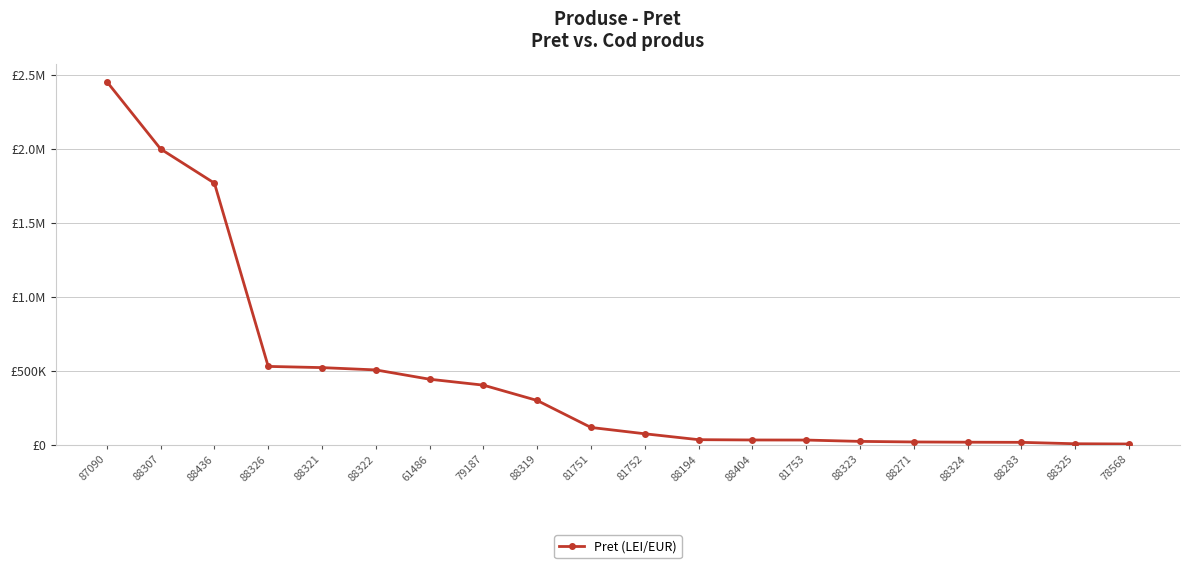

Which category has the highest value across all series?

87090